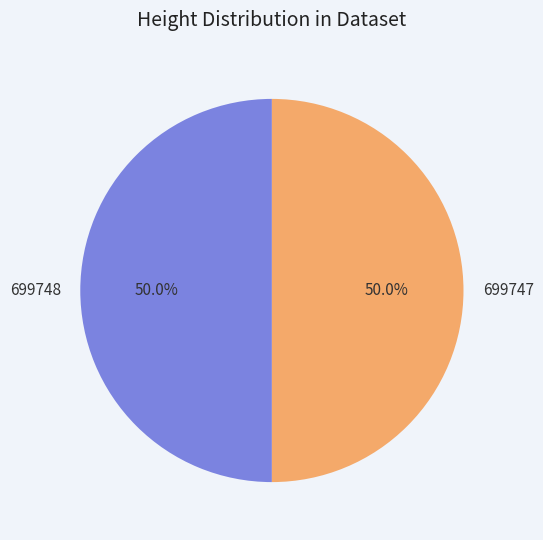

How much of the chart is everything except 699748?

50.0%